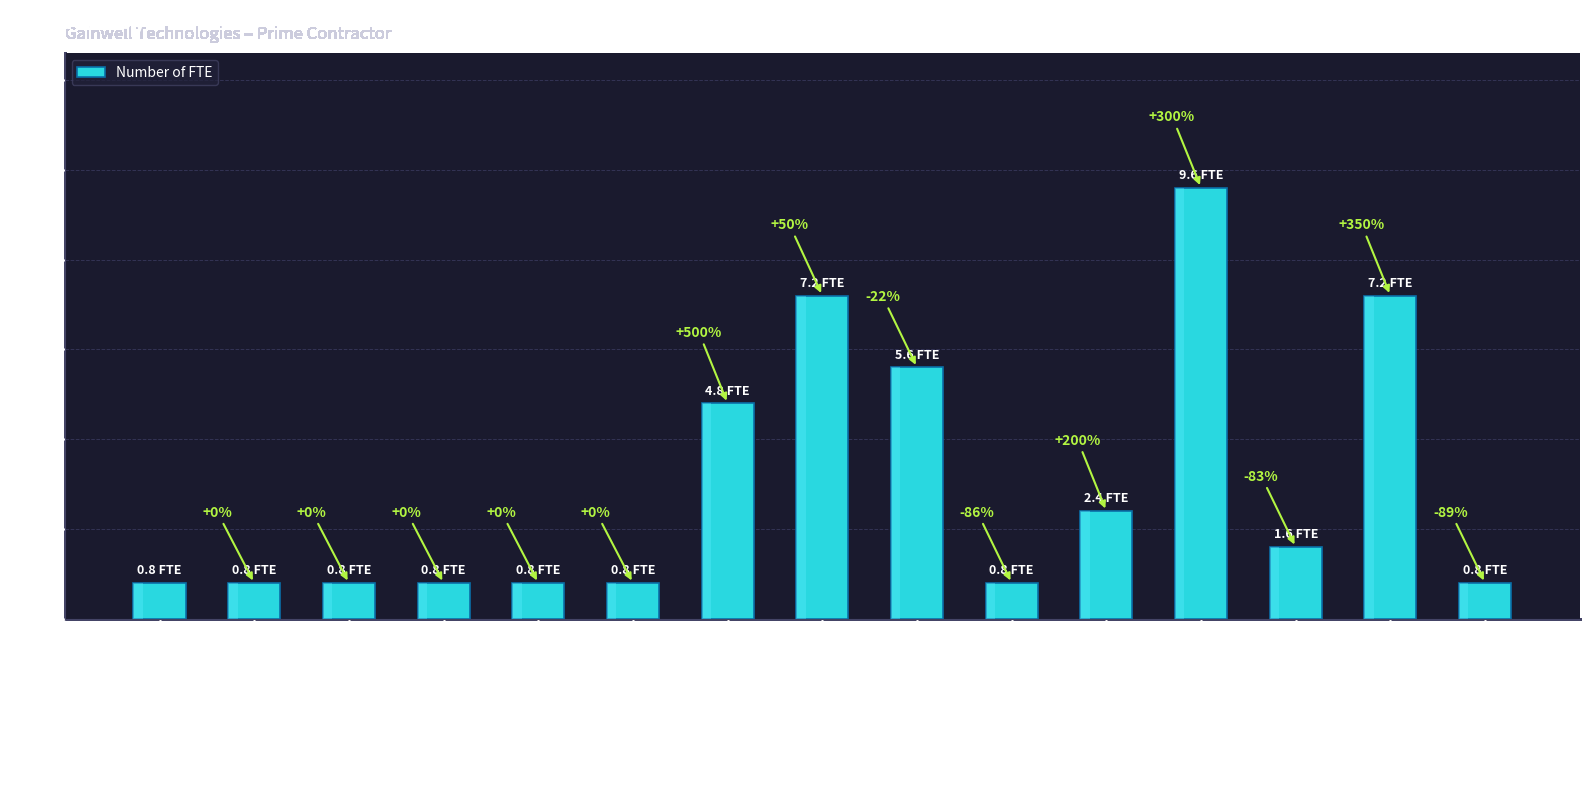

What is the sum of the values at MMIS Claims Manager and MMIS Business Analyst - Senior?

6.4